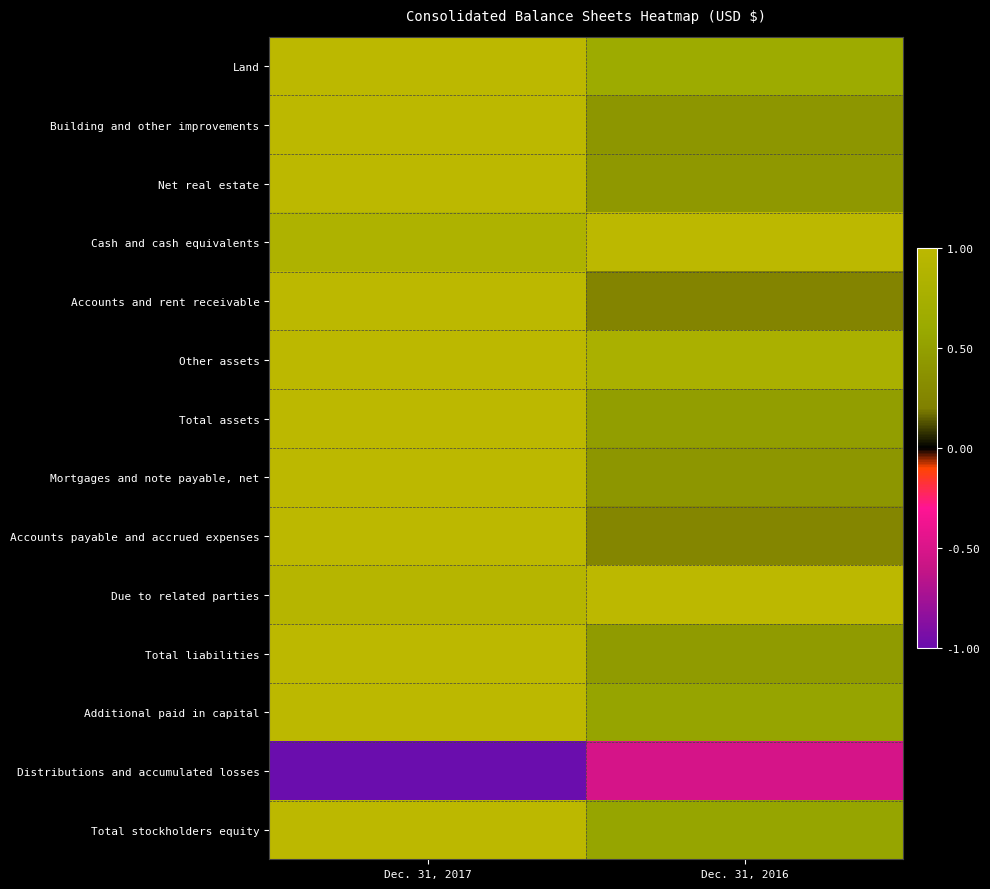

At how many categories does at least one series exceed 0?

2